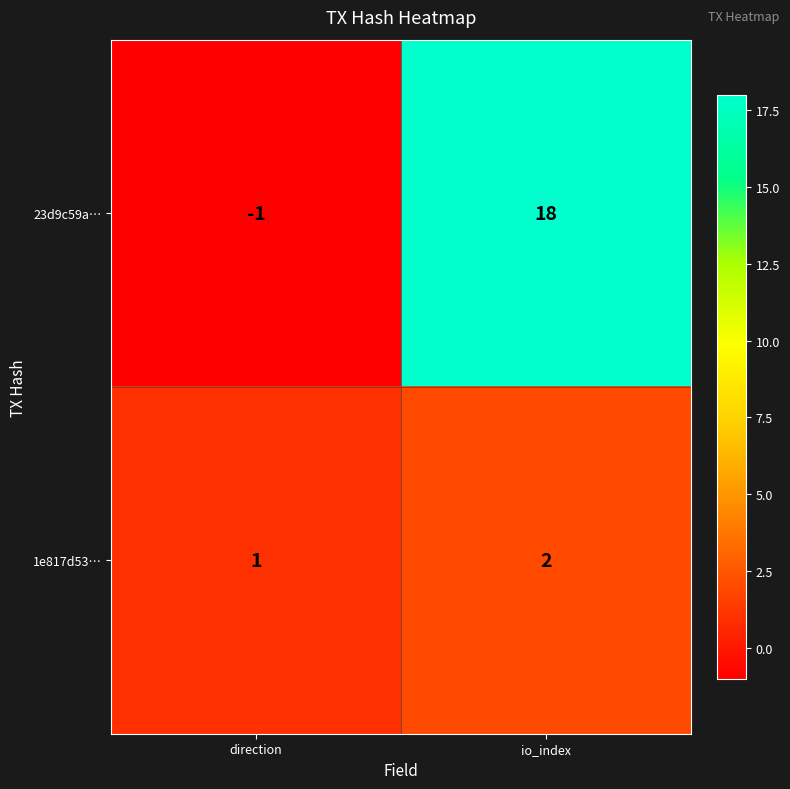

At direction, list the series in order from largest to smallest.

1e817d53…, 23d9c59a…